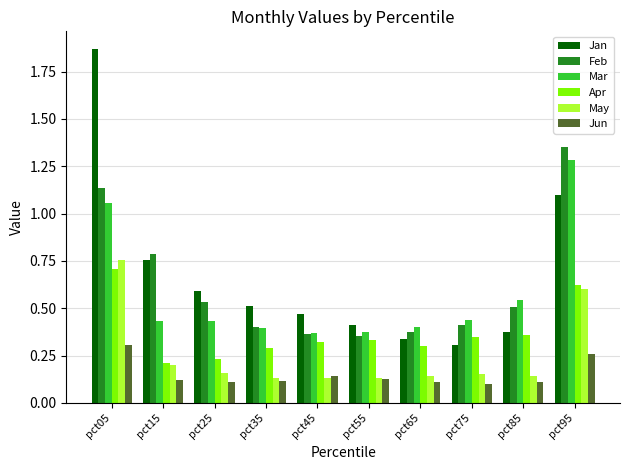

The value of Apr at pct55 is 0.3. True or false?

True